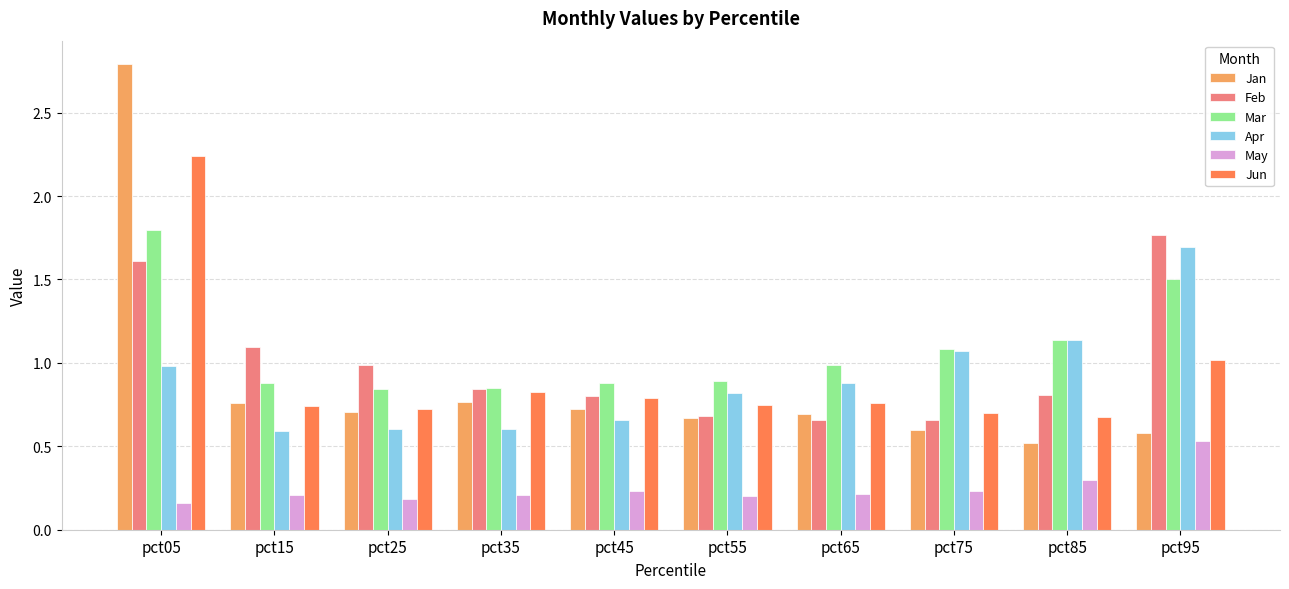

What are all the series names shown in the legend?

Jan, Feb, Mar, Apr, May, Jun